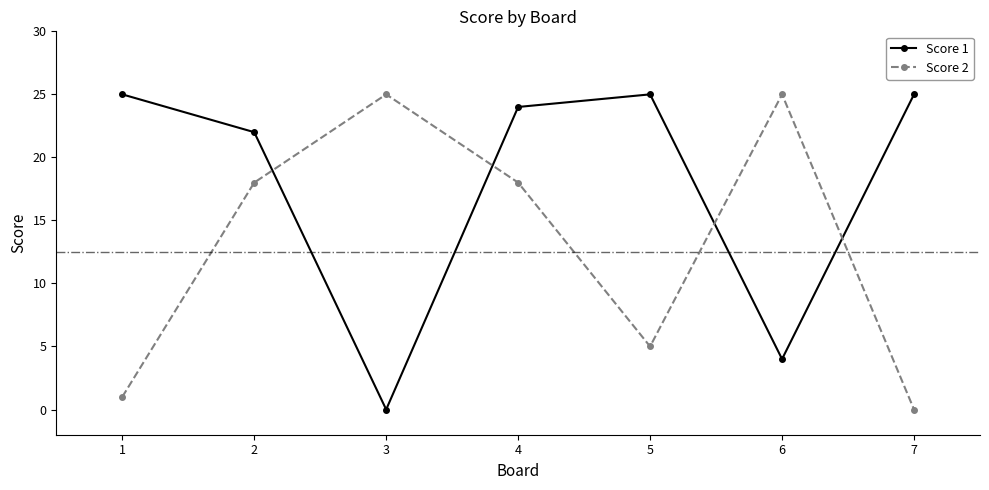

In Score 2, how many points are higher than both neighbors (excluding endpoints)?

2